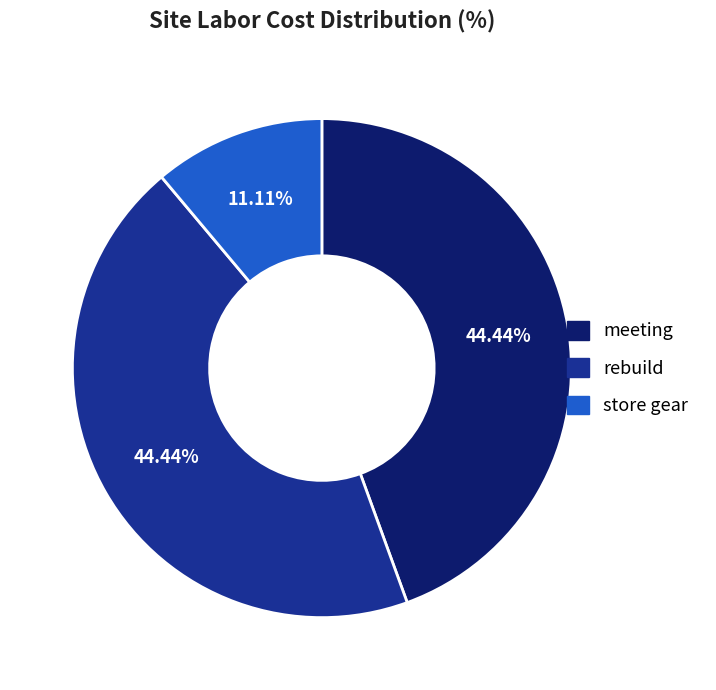

To the nearest percent, what is the difference between the meeting and store gear slice percentages?

33%